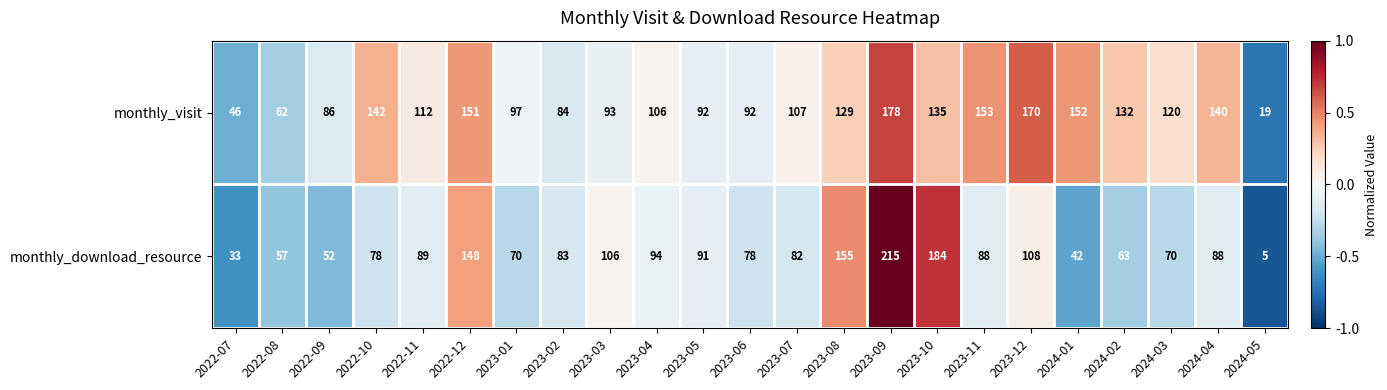

Count the number of data series in this chart.

2